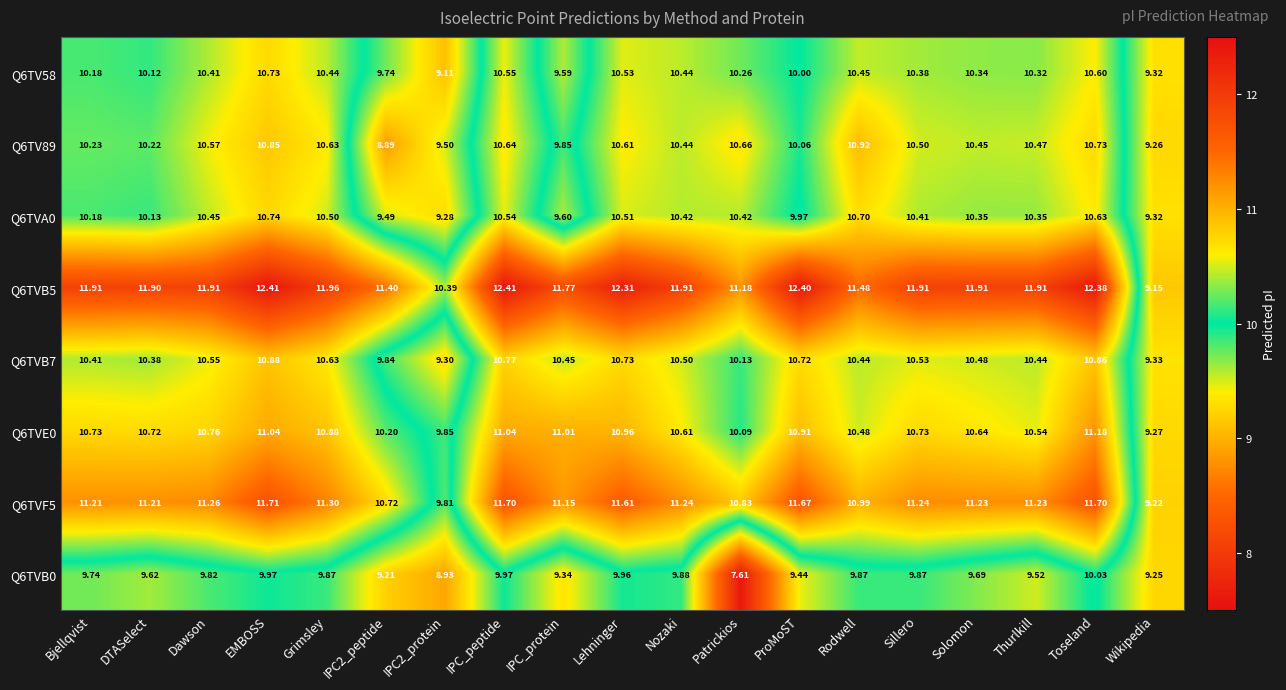

At how many categories does at least one series exceed 11?

17